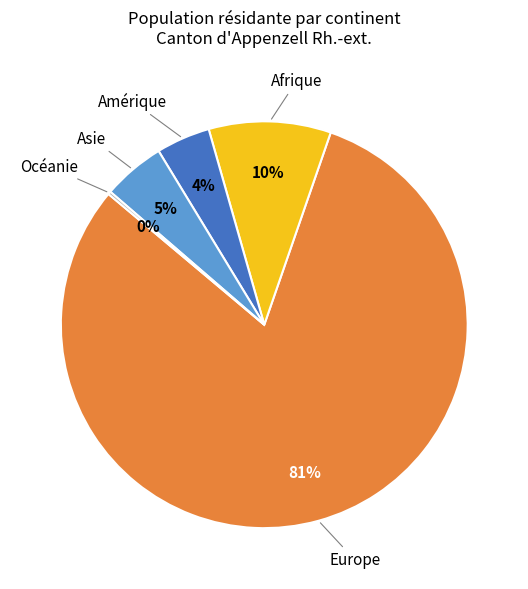

Is the sum of Asie and Amérique greater than half?

No